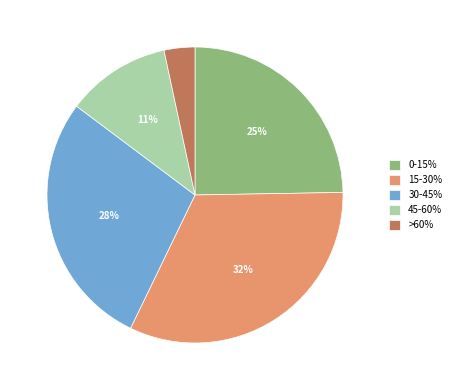

To the nearest percent, what percentage of the pie is 15-30%?

32%